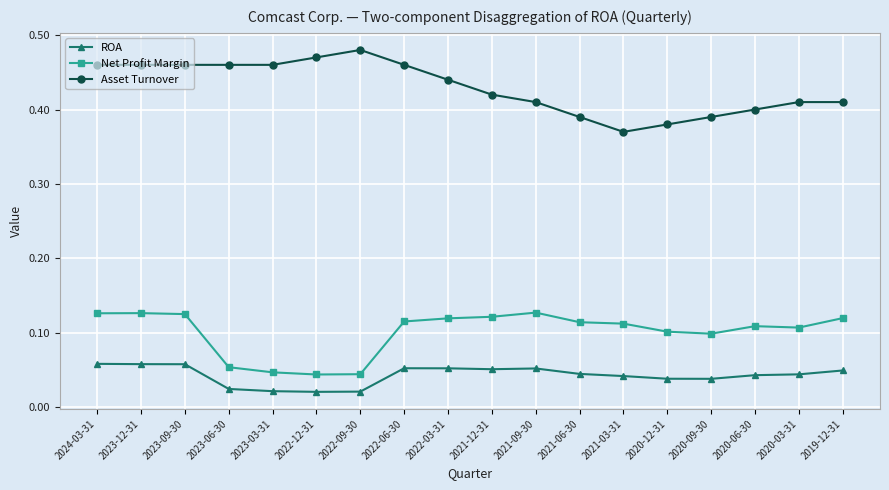

Count the ROA values in the range 0 to 1.

18